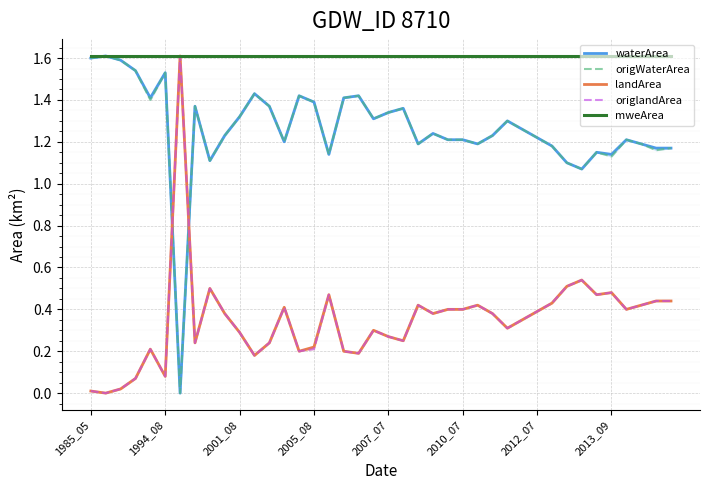

At which label is mweArea closest to 1?

1985_05